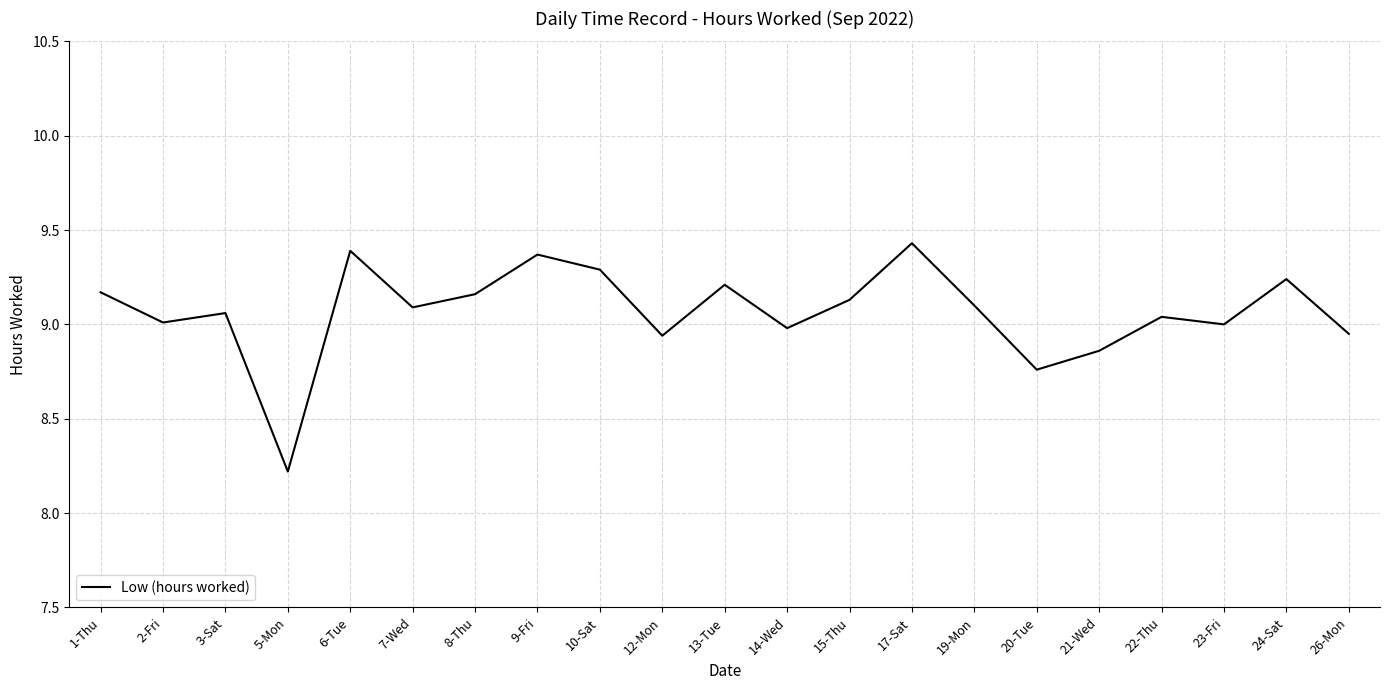

At which label does the data first exceed 9?

1-Thu